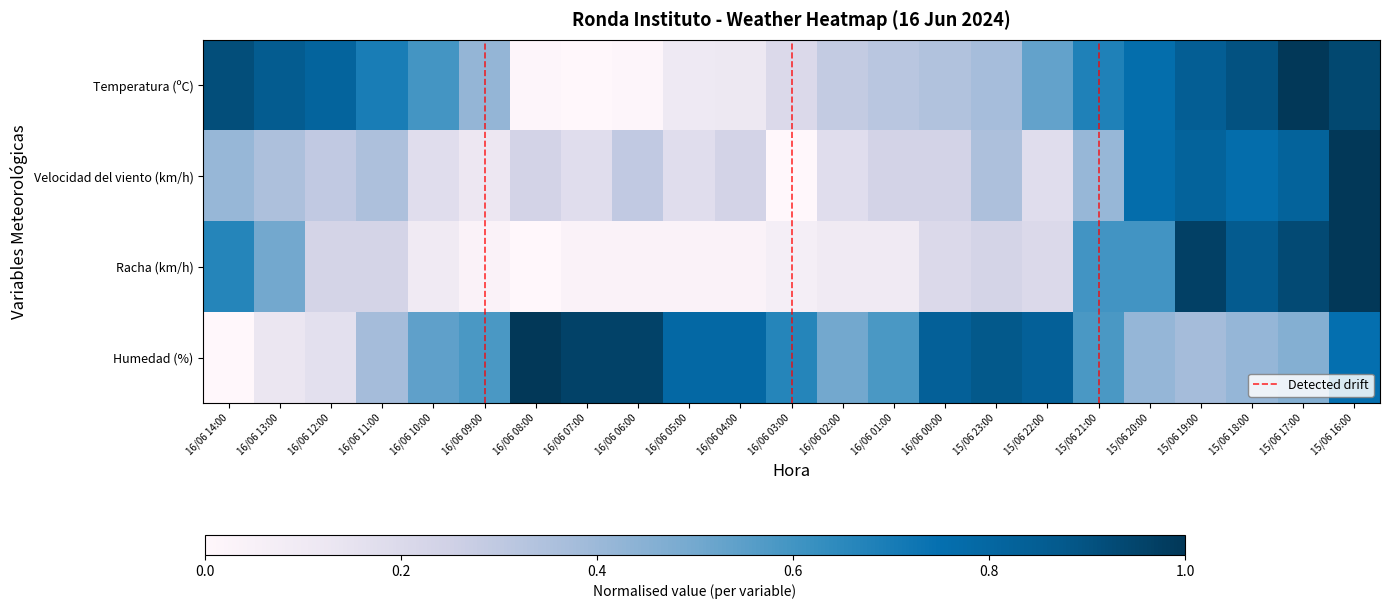

The value of Temperatura (ºC) at 16/06 12:00 is 0.8. True or false?

True